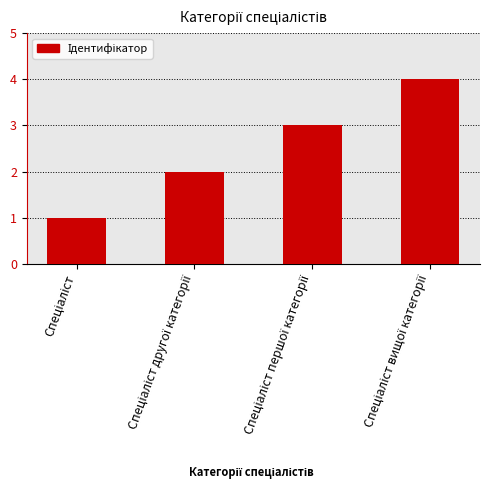

What is the difference between the maximum and minimum values?

3